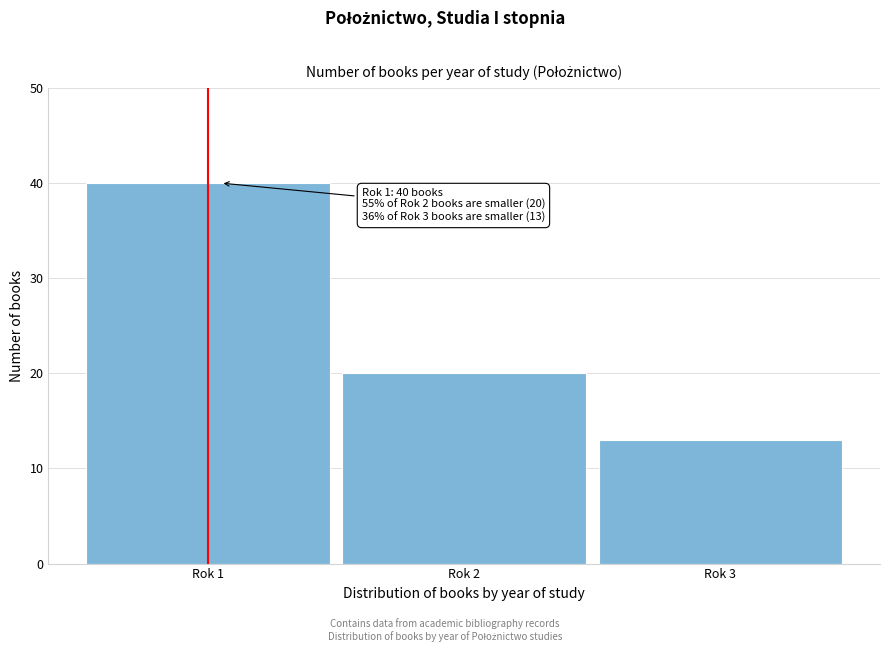

Reading left to right, extract all data points from this chart.

40	20	13